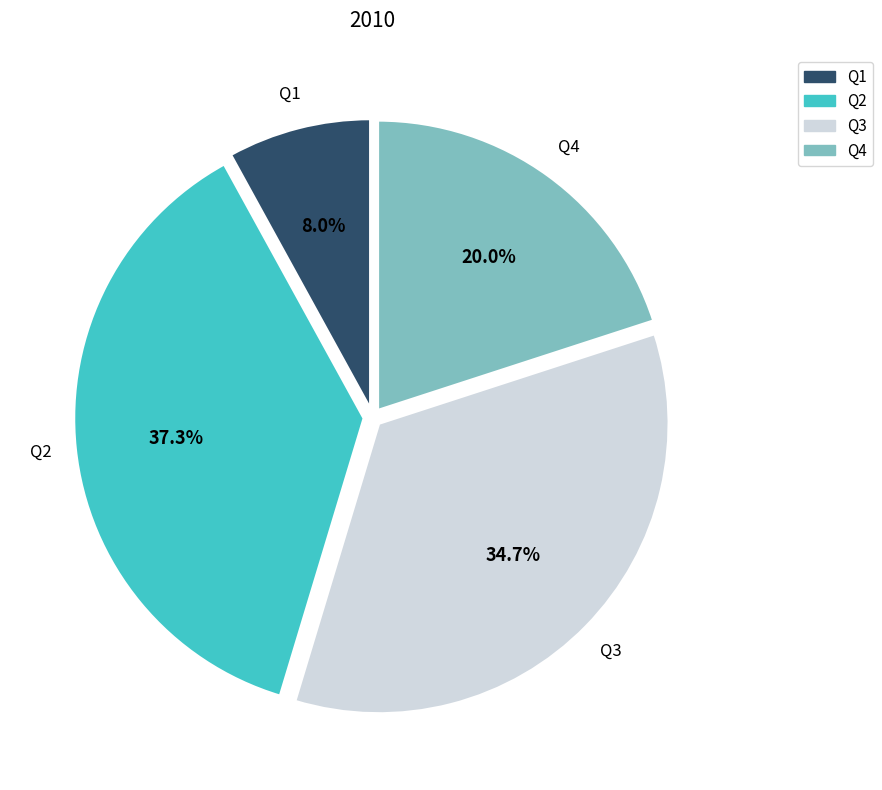

What percentage is the Q2 slice, to the nearest percent?

37%